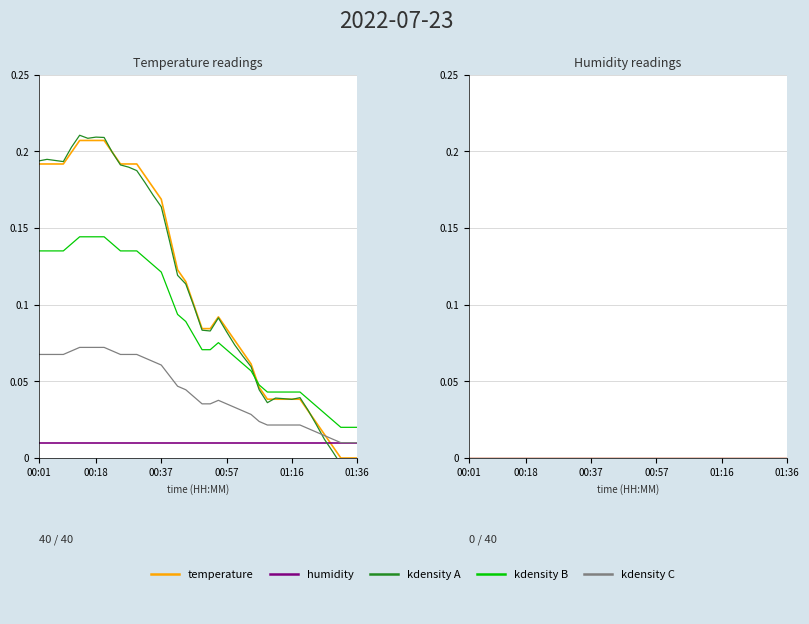

Count the number of categories in the chart.

40